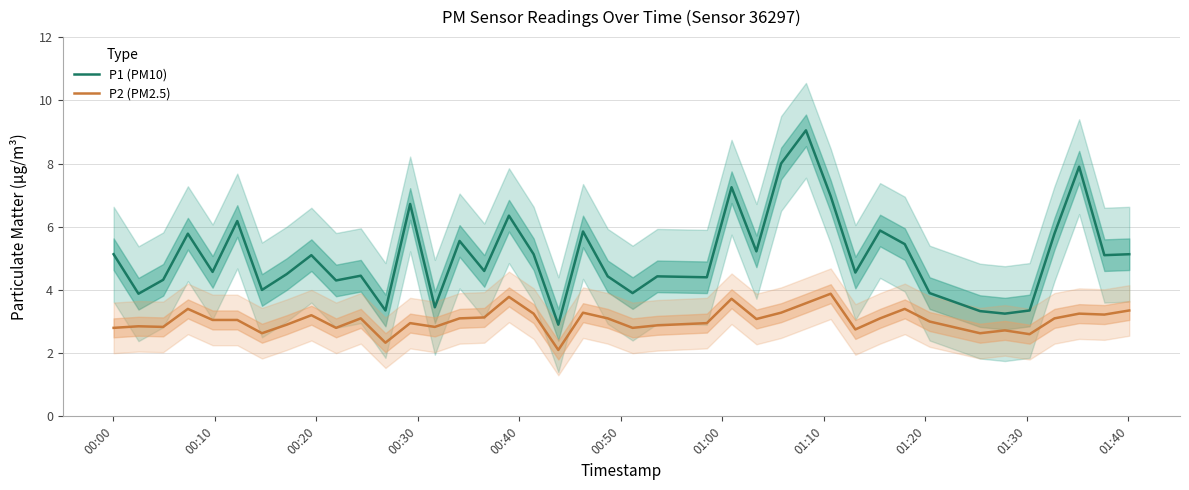

How many interior local peaks does the P1 (PM10) series have?

13